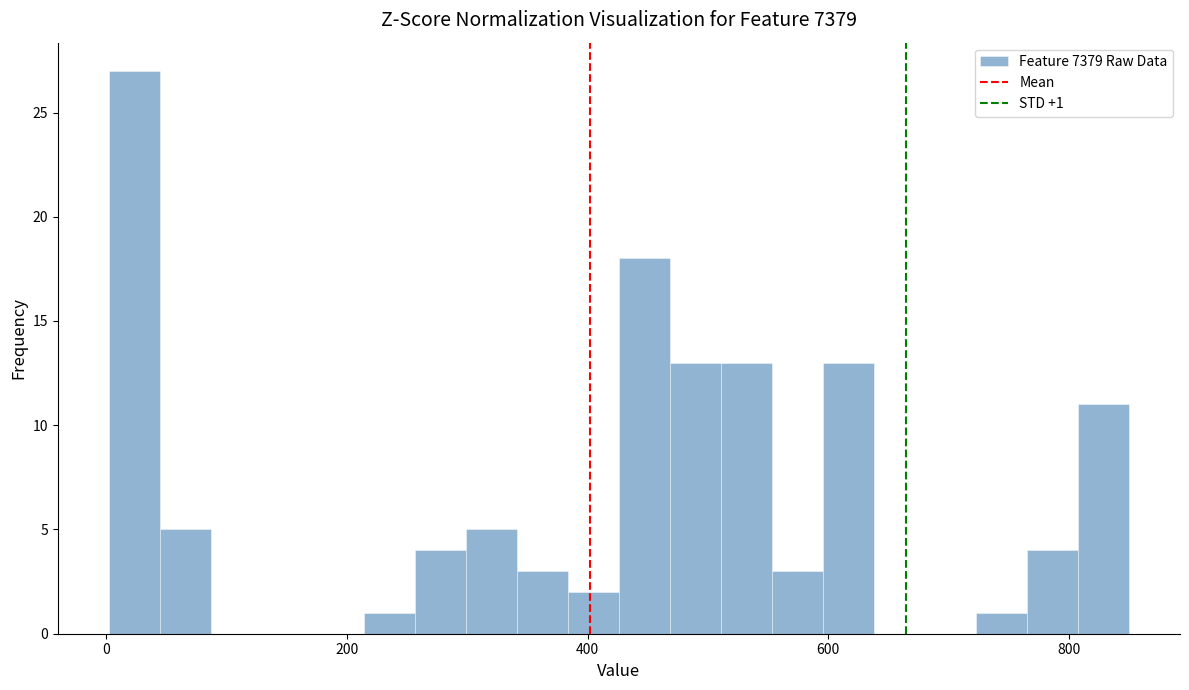

Read against the x-axis, roughly where is the centre of the tallest bar?

20